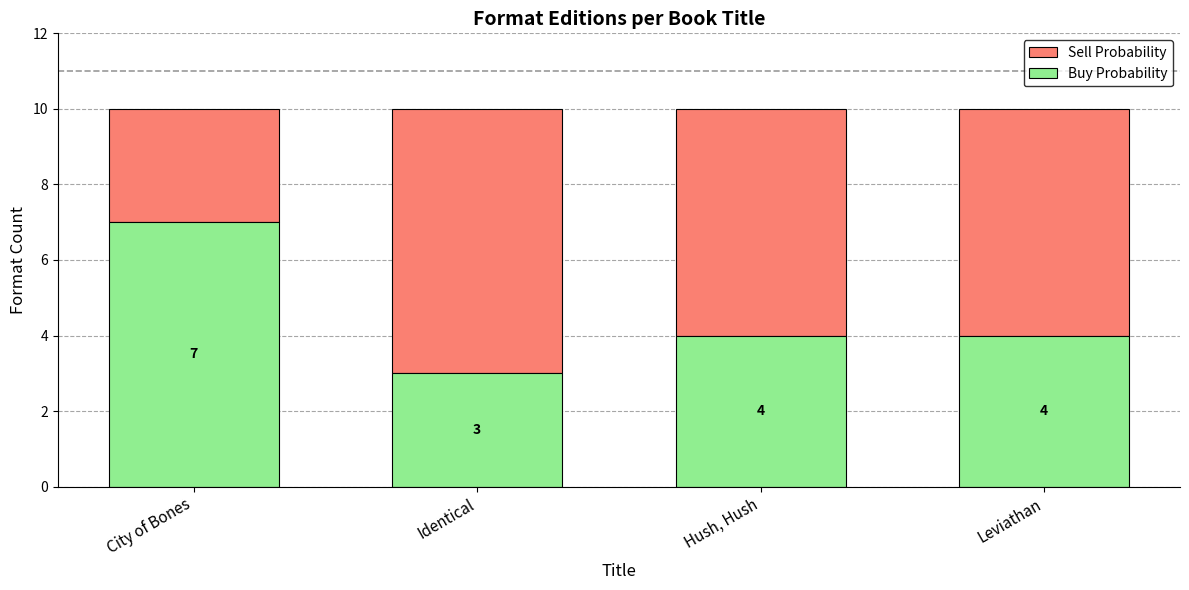

The Buy Probability series shows 1 at Hush, Hush. True or false?

False